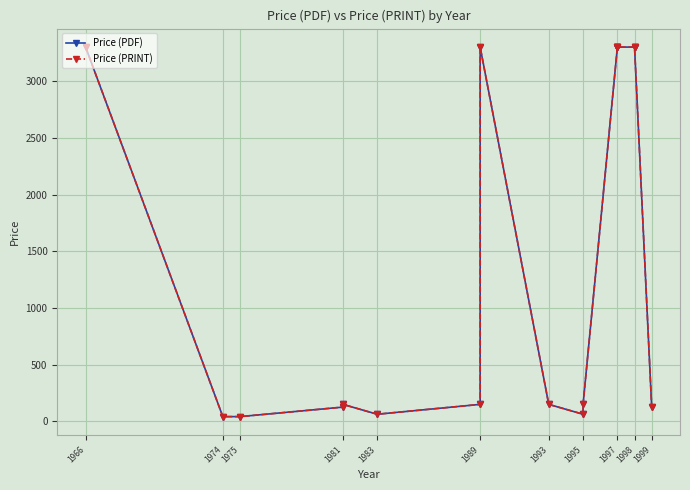

Count the number of categories in the chart.

17